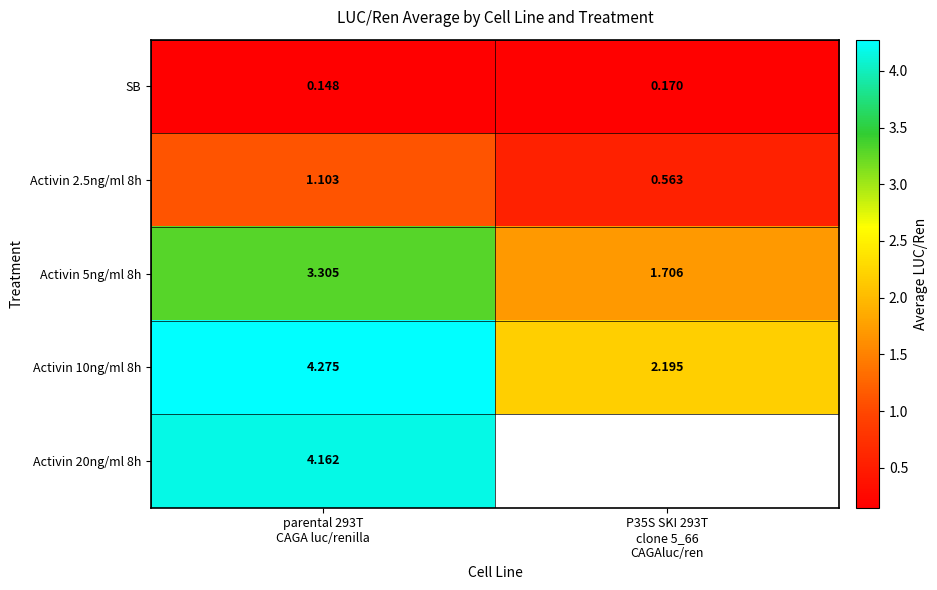

Which series has the widest spread of values?

Activin 10ng/ml 8h